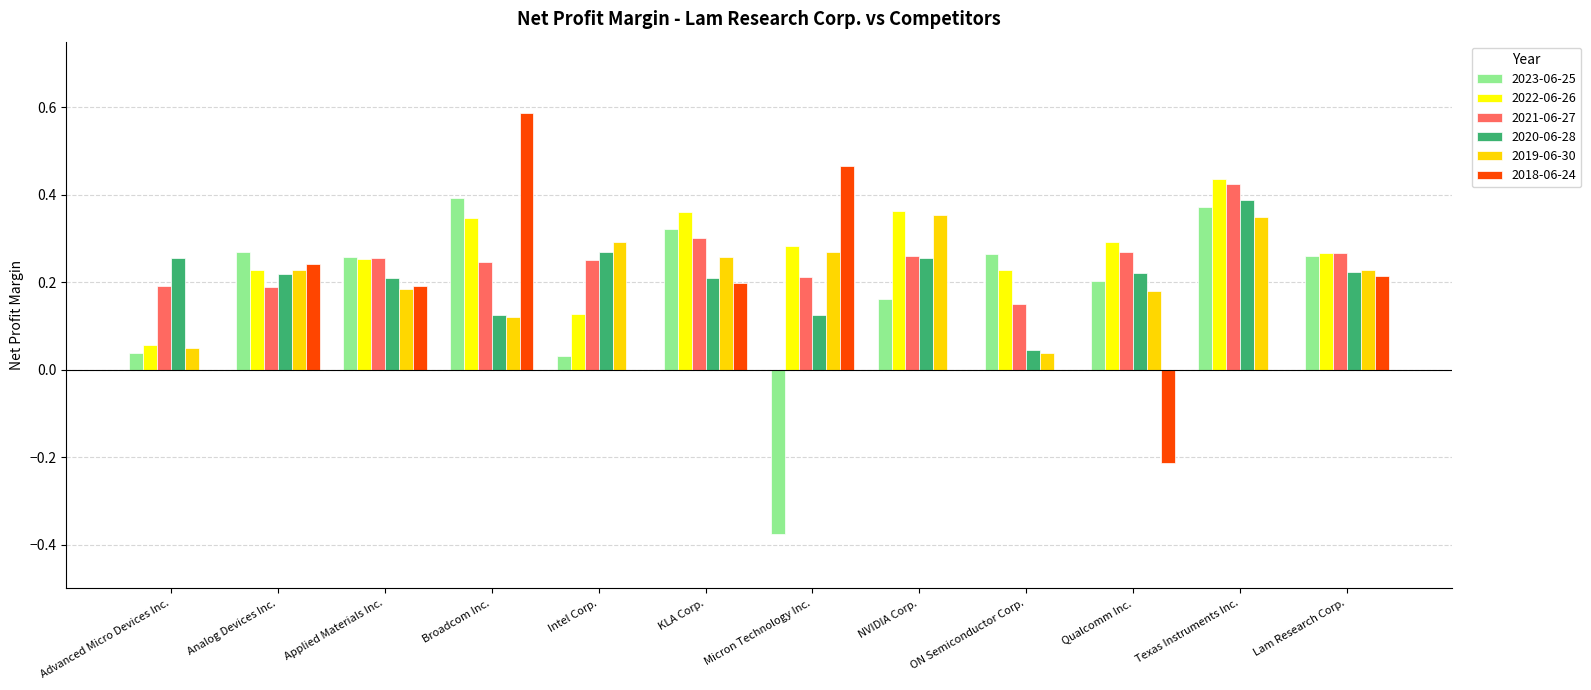

Is it true that 2023-06-25 equals 0.3 at Lam Research Corp.?

True